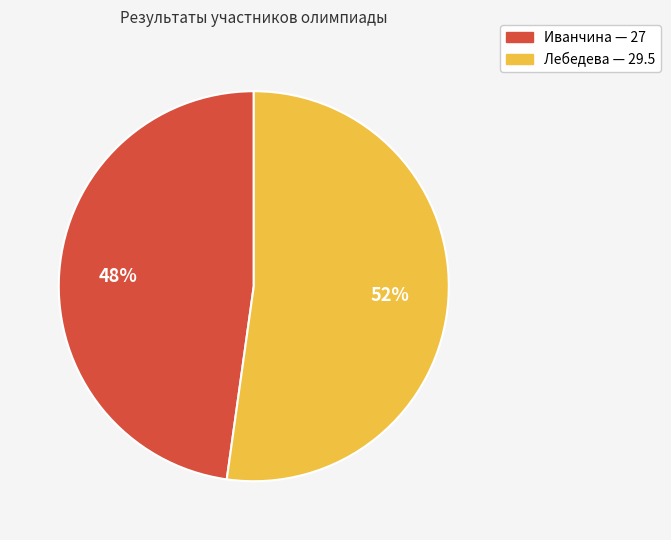

The Лебедева slice represents 52% of the pie. True or false?

True